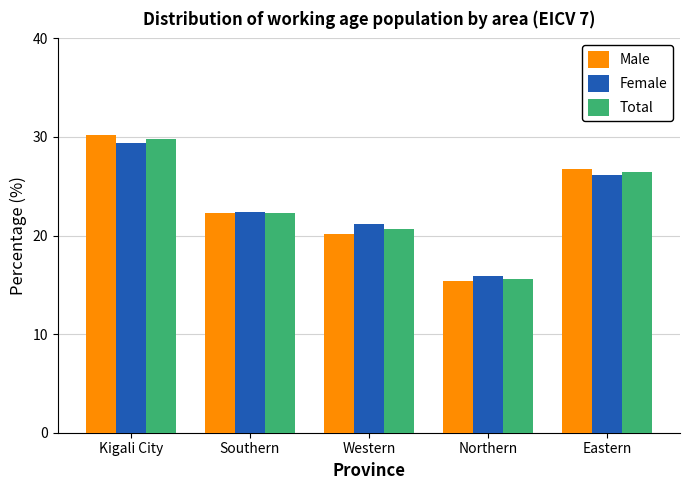

Reading right to left, what are all the values shown in this chart?

Male: 26.8	15.4	20.2	22.3	30.2
Female: 26.1	15.9	21.2	22.4	29.4
Total: 26.4	15.6	20.7	22.3	29.8